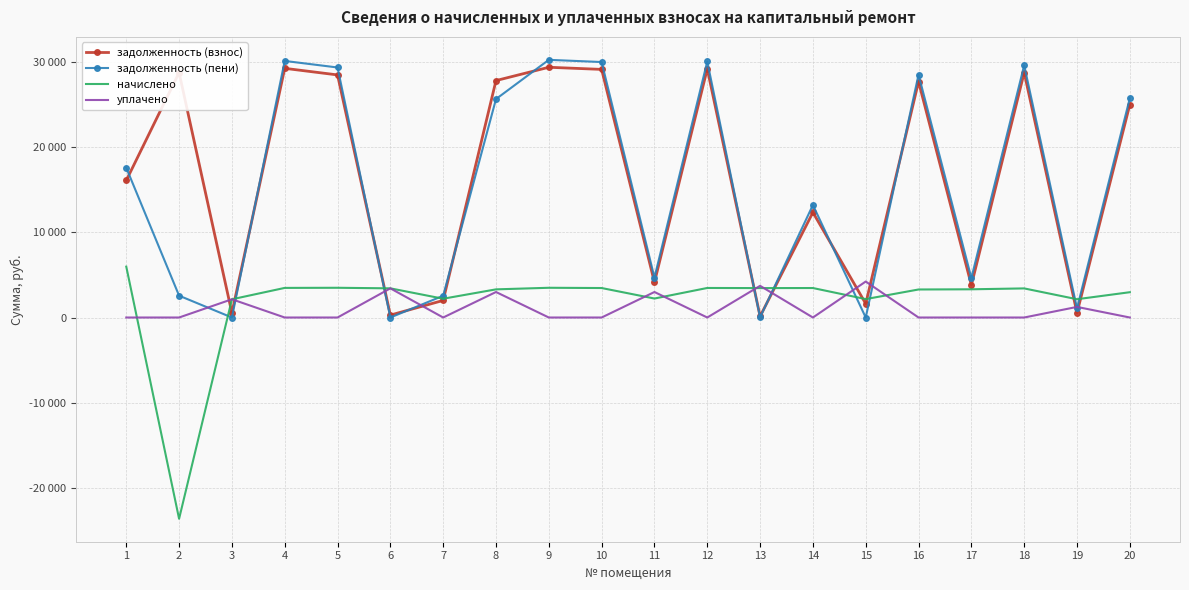

What are all the series names shown in the legend?

задолженность (взнос), задолженность (пени), начислено, уплачено